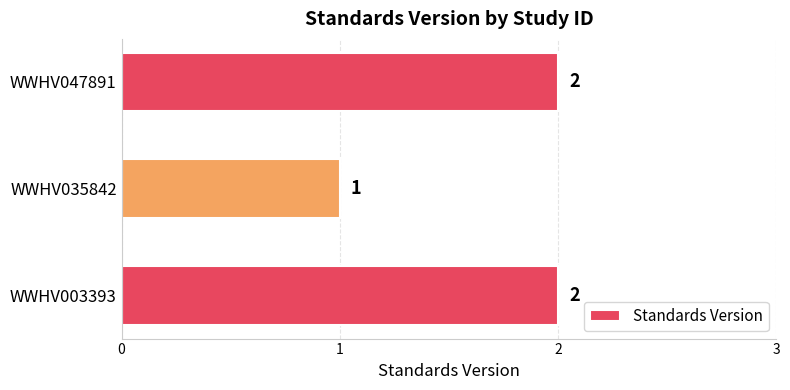

What is the sum of all values?

5